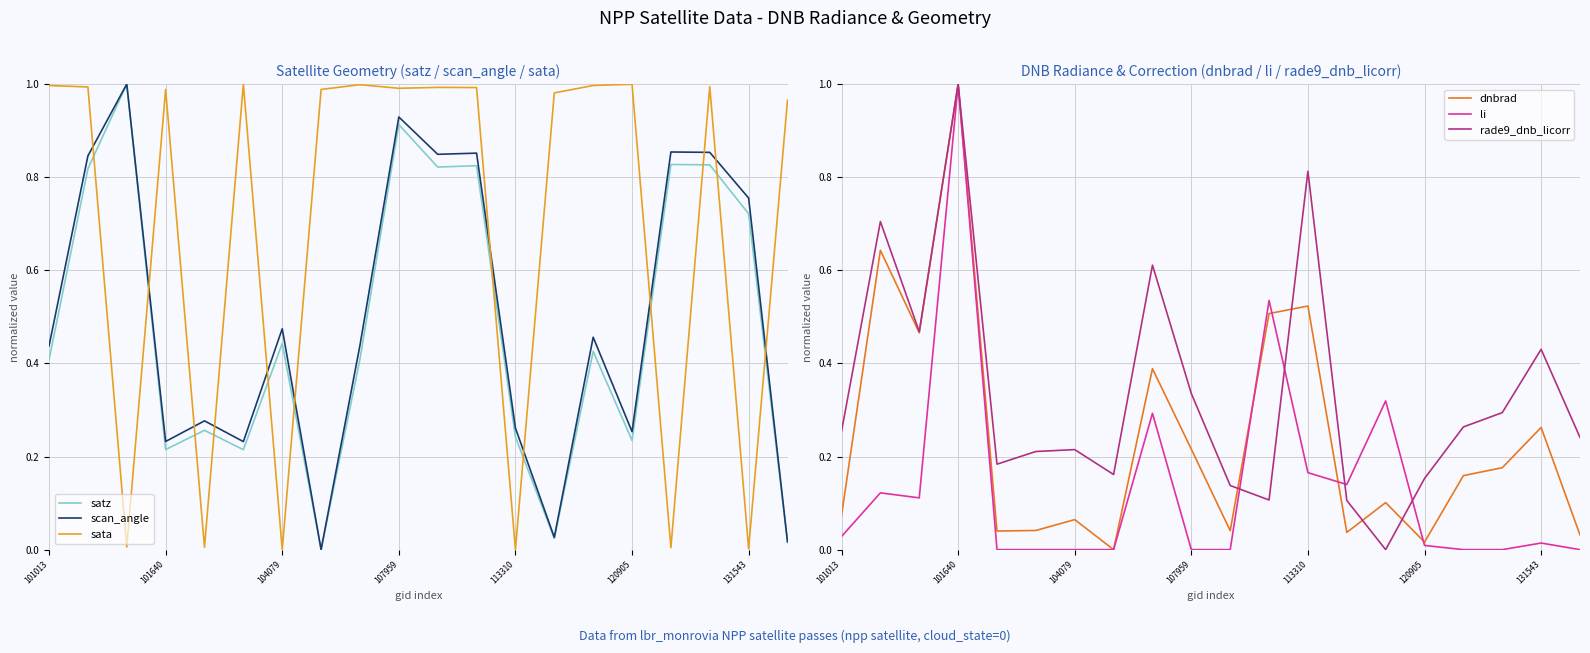

True or false: dnbrad and scan_angle intersect in this chart.

True